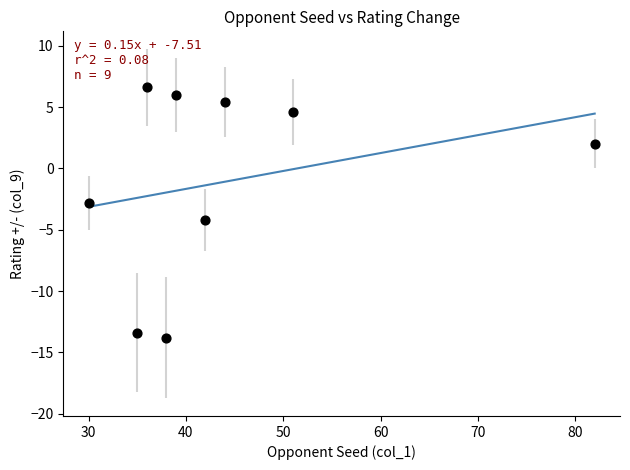

What is the range of Y values (max minus min)?

20.4